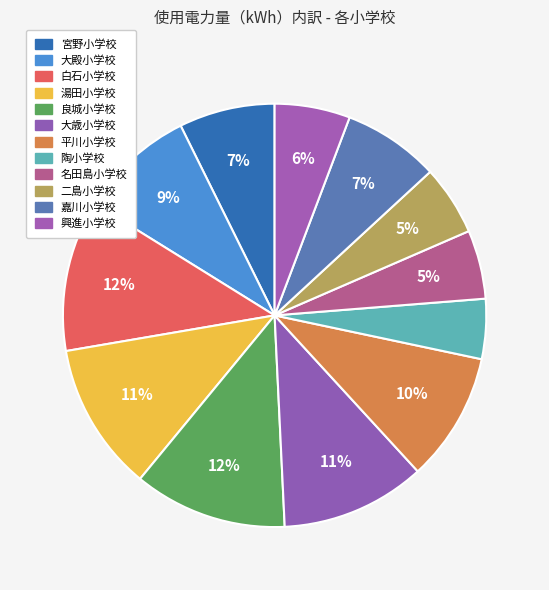

How many segments does this pie chart have?

12